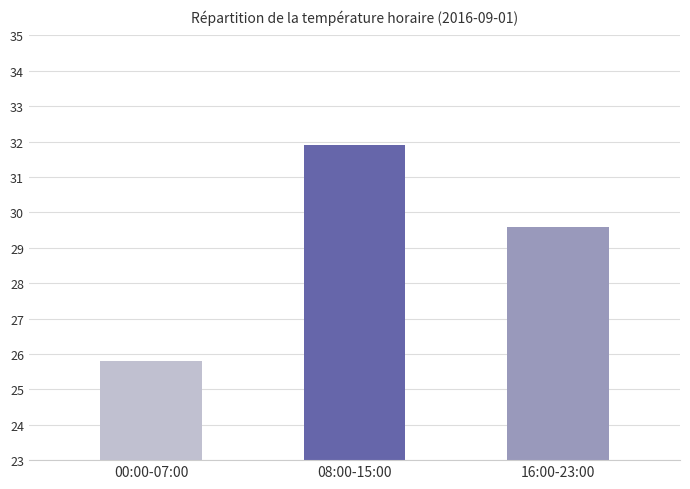

How many series are shown in this chart?

1